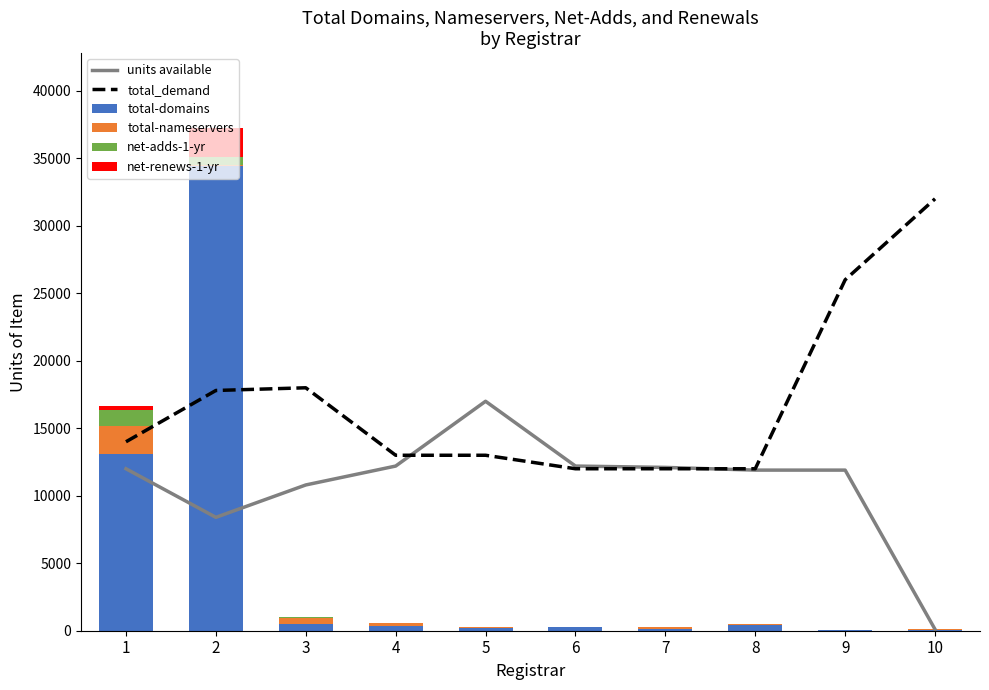

At how many categories does at least one series exceed 18972?

3